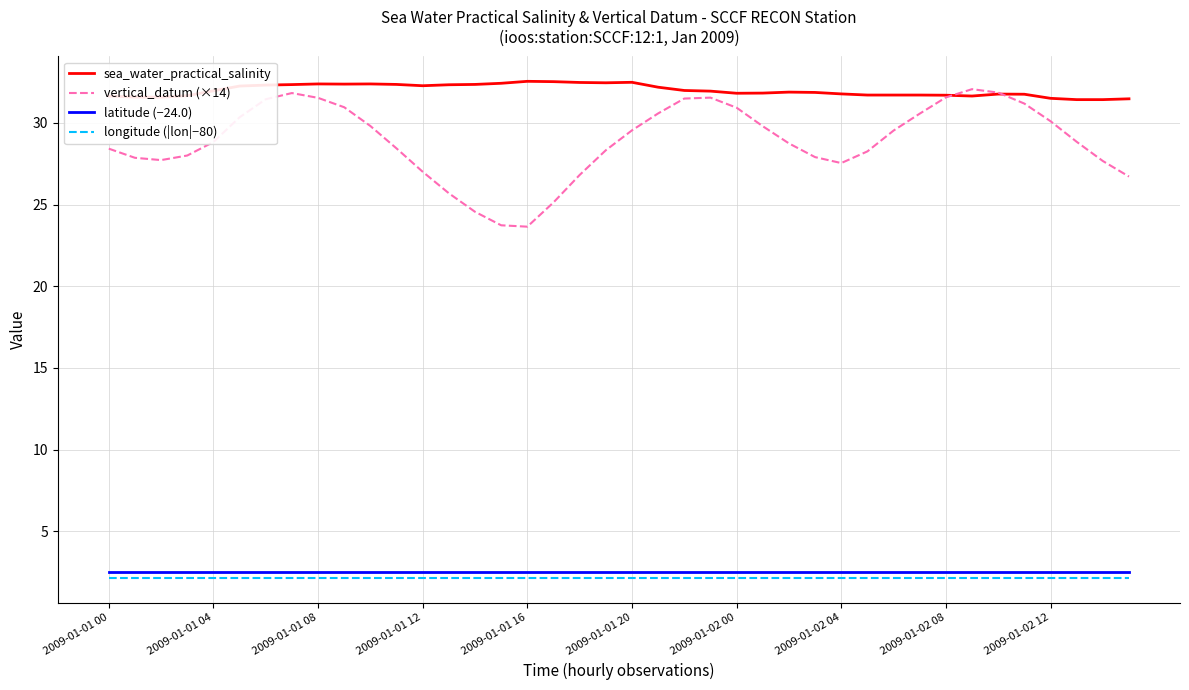

What is the highest value of the longitude (|lon|−80) series?

2.1